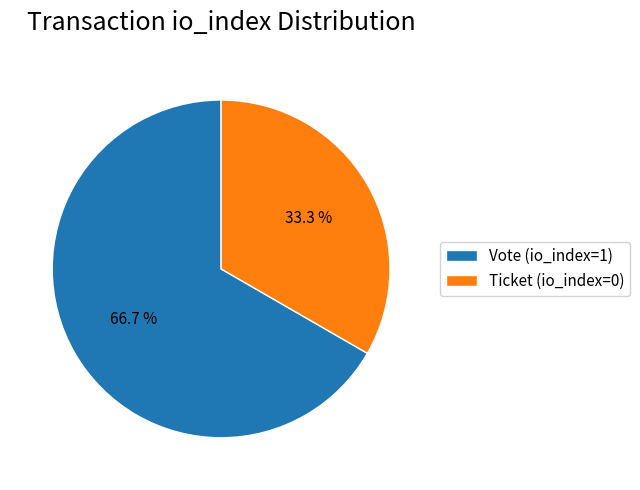

How many segments does this pie chart have?

2